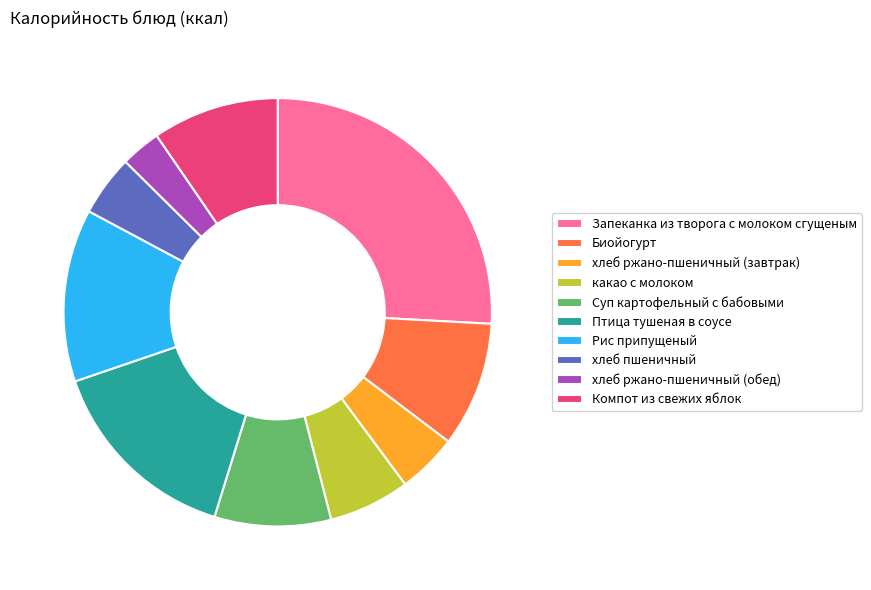

What is the largest slice in the pie chart?

Запеканка из творога с молоком сгущеным